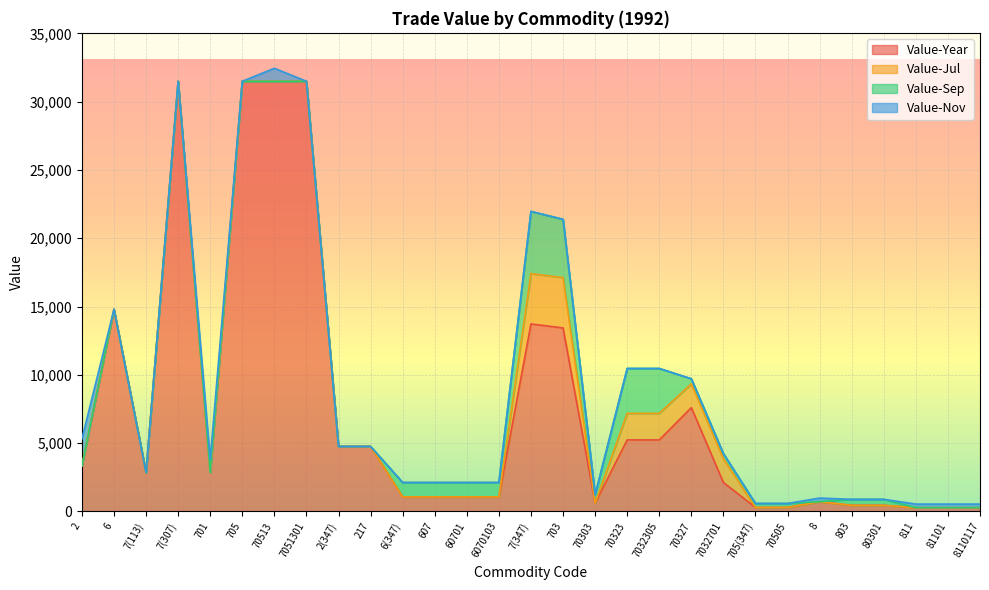

What position from the left is 7(307)?

4